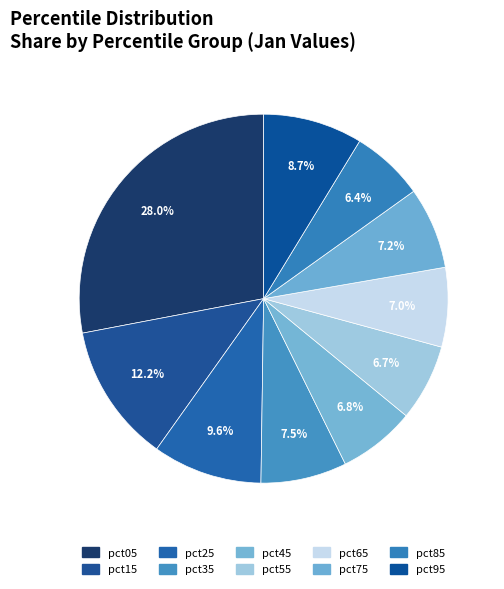

True or false: pct55 accounts for 7% of the total.

True